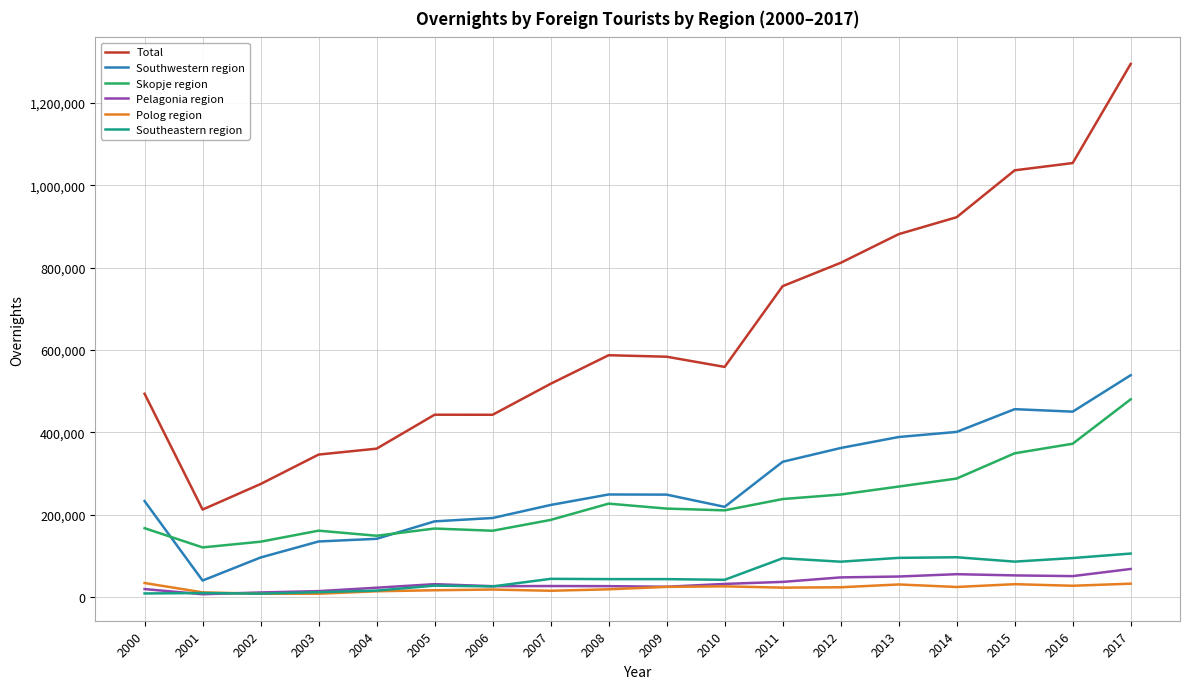

The value of Total at 2001 is 301301. True or false?

False